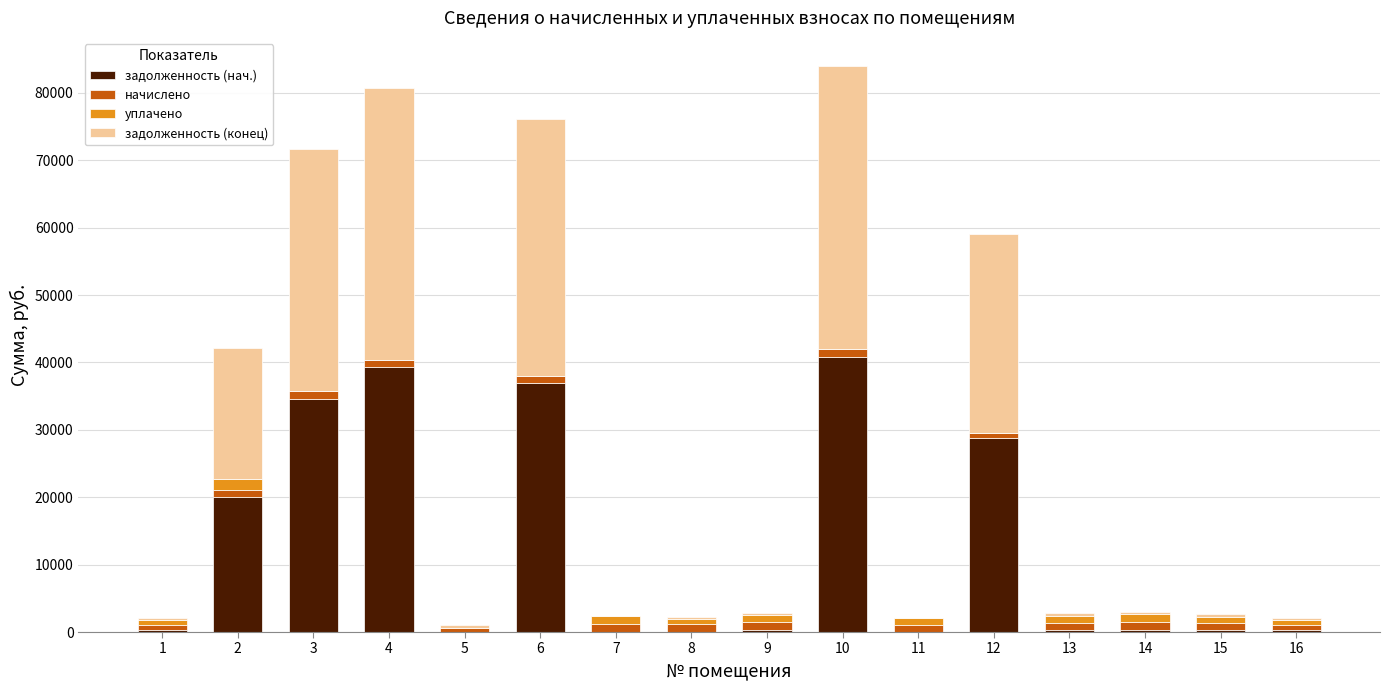

The value of задолженность (нач.) at 5 is 0.0. True or false?

True